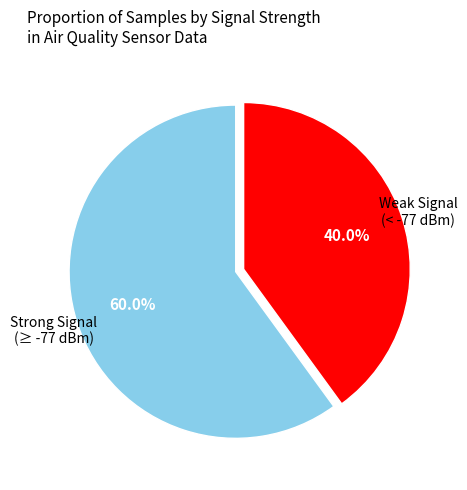

Which category has the biggest portion of the pie?

Strong Signal (≥ -77 dBm)